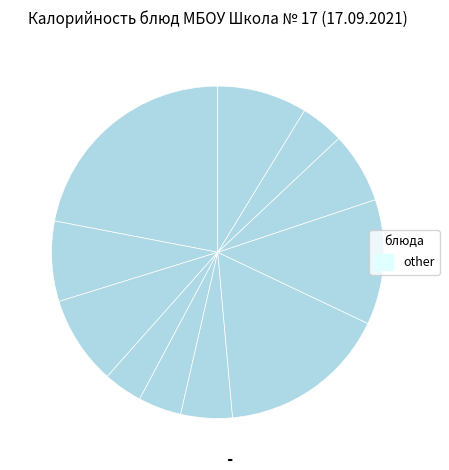

How many slices are in this pie chart?

11